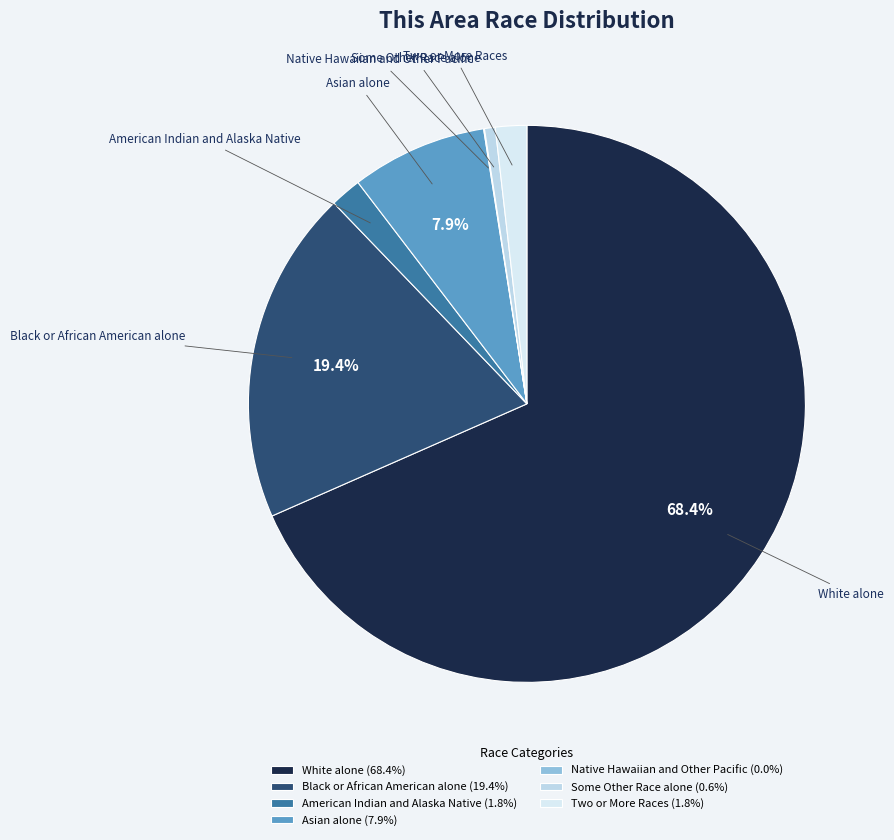

What percentage is the White alone slice, to the nearest percent?

68%